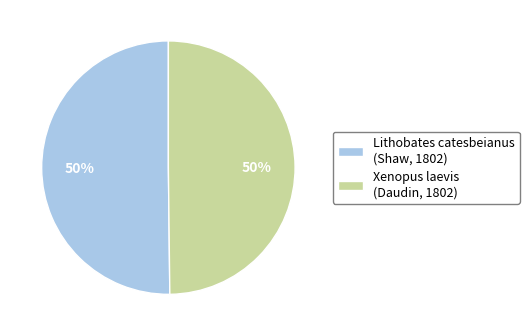

Do Xenopus laevis (Daudin, 1802) and Lithobates catesbeianus (Shaw, 1802) together represent more than half of the pie?

Yes